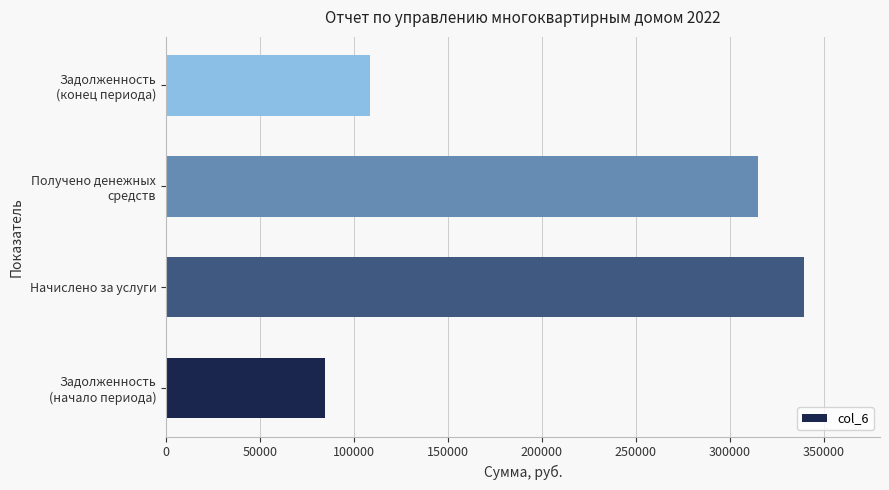

List the labels in order of value, smallest first.

Задолженность
(начало периода), Задолженность
(конец периода), Получено денежных
средств, Начислено за услуги